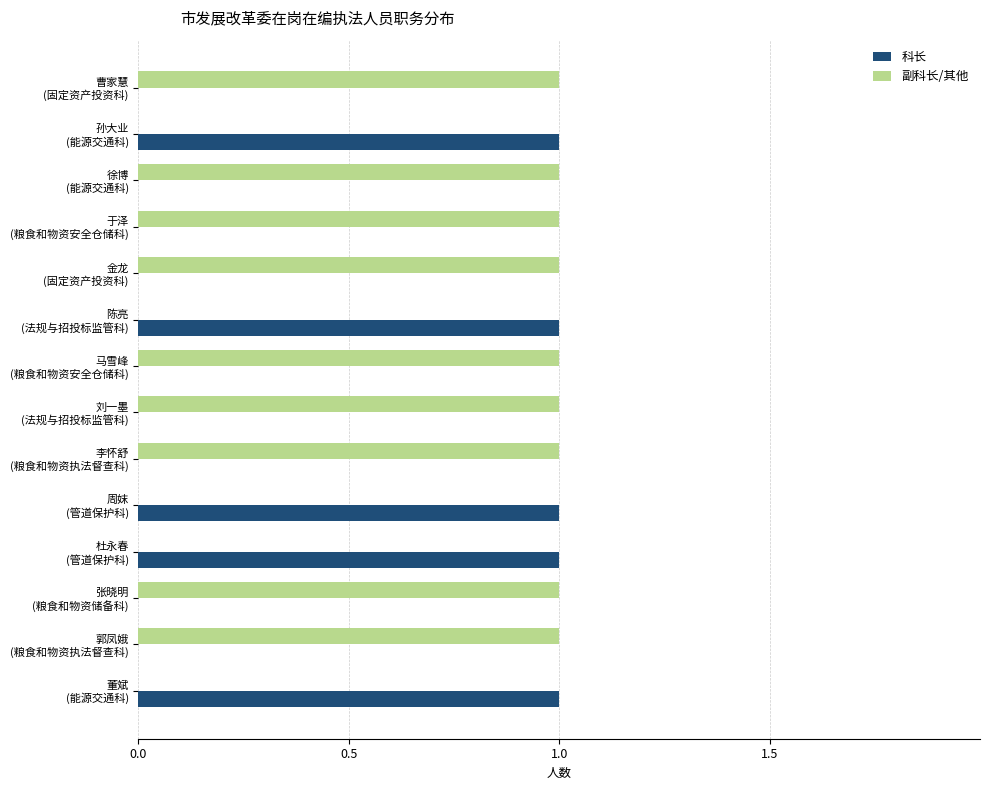

What is the sum of all 科长 values?

5